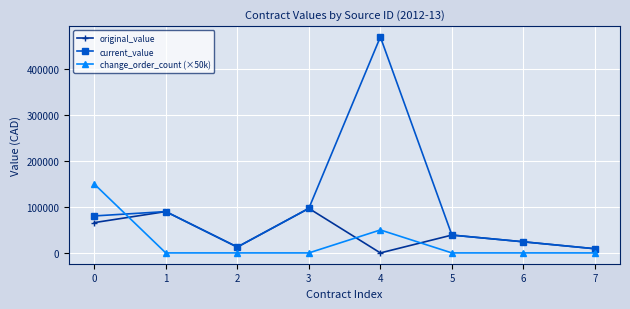

Which series has the widest spread of values?

current_value